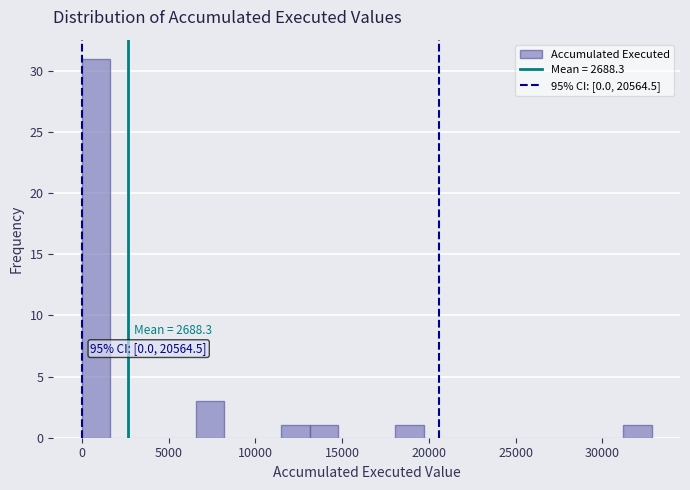

Around what value on the x-axis is the tallest bar? Give the approximate position of its centre, as read against the axis.

1000